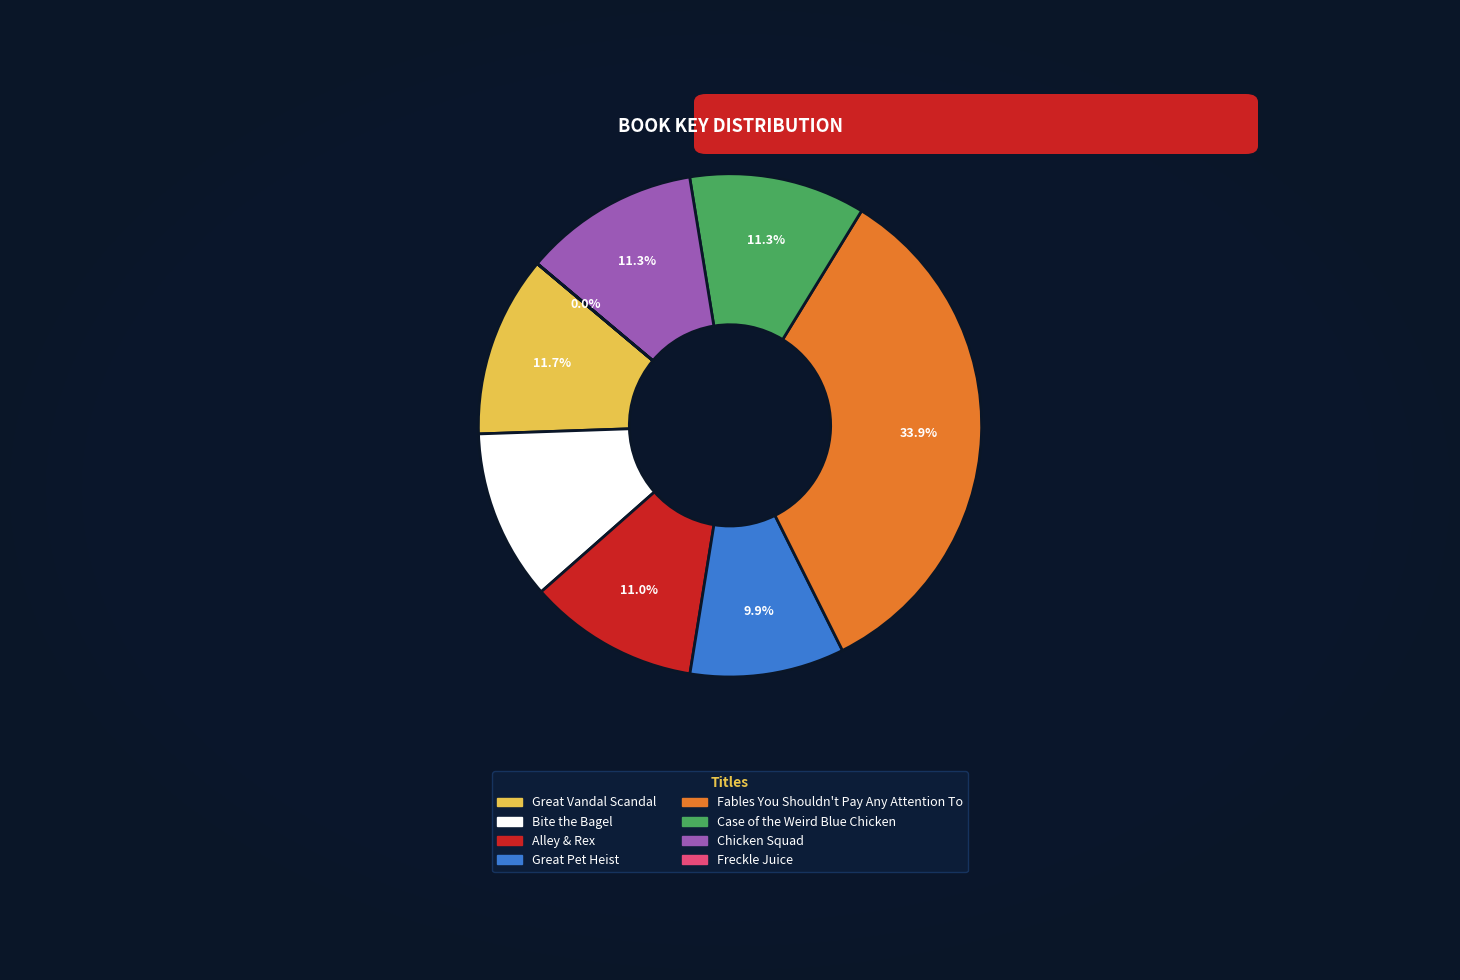

Which category has the biggest portion of the pie?

Fables You Shouldn't Pay Any Attention To